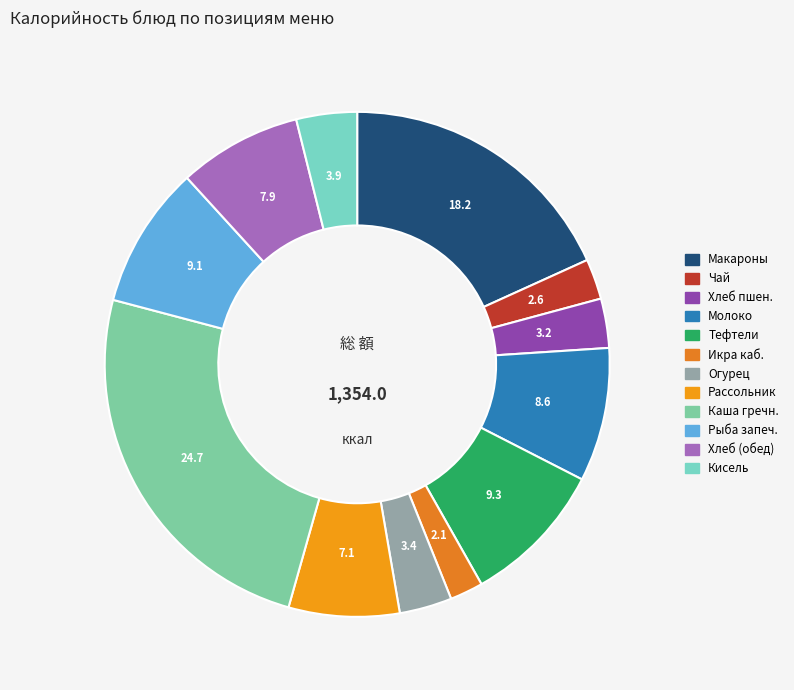

To the nearest percent, what is the difference between the largest and smallest slice percentages?

23%